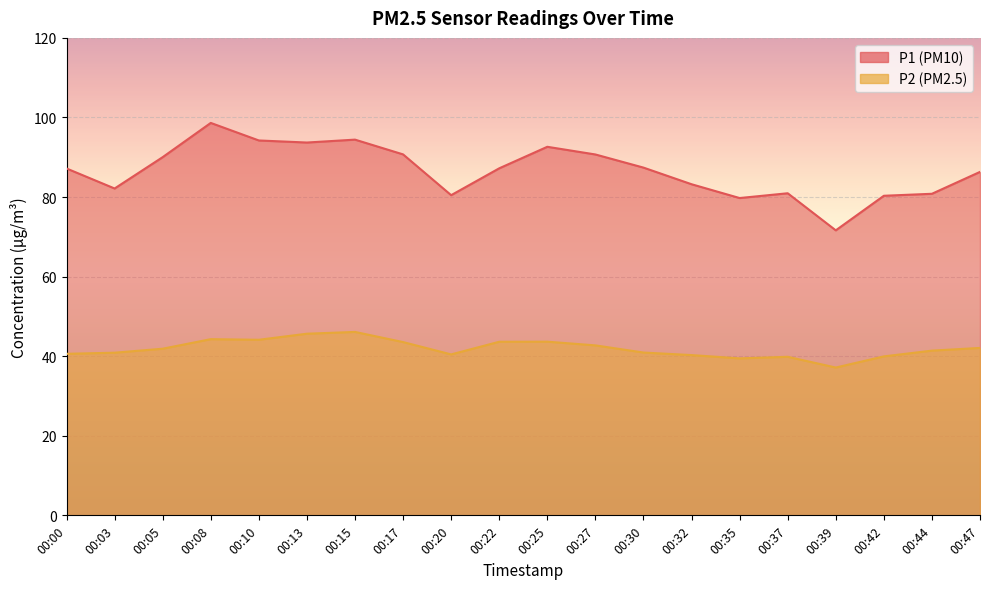

What is the spread (max minus min) of values at 00:32?

42.9